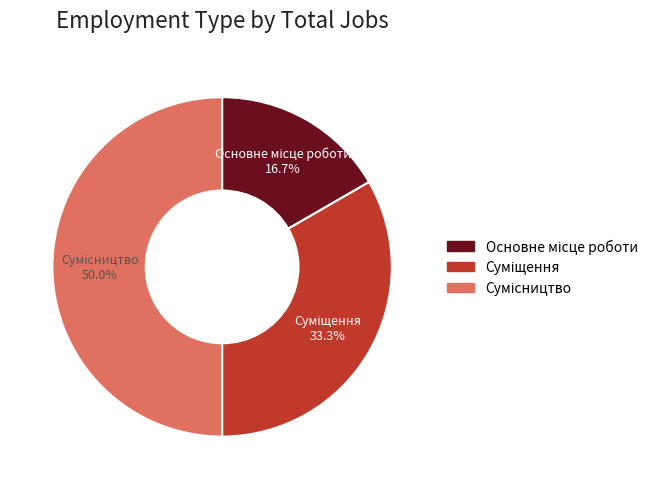

How many segments does this pie chart have?

3